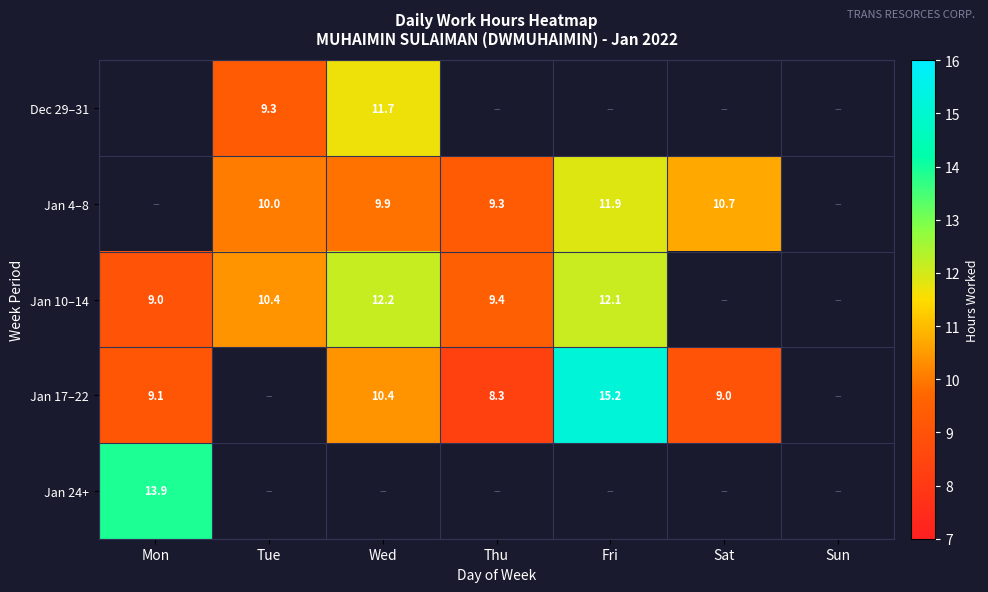

True or false: Jan 10–14 has a value of 14.8 at Thu.

False